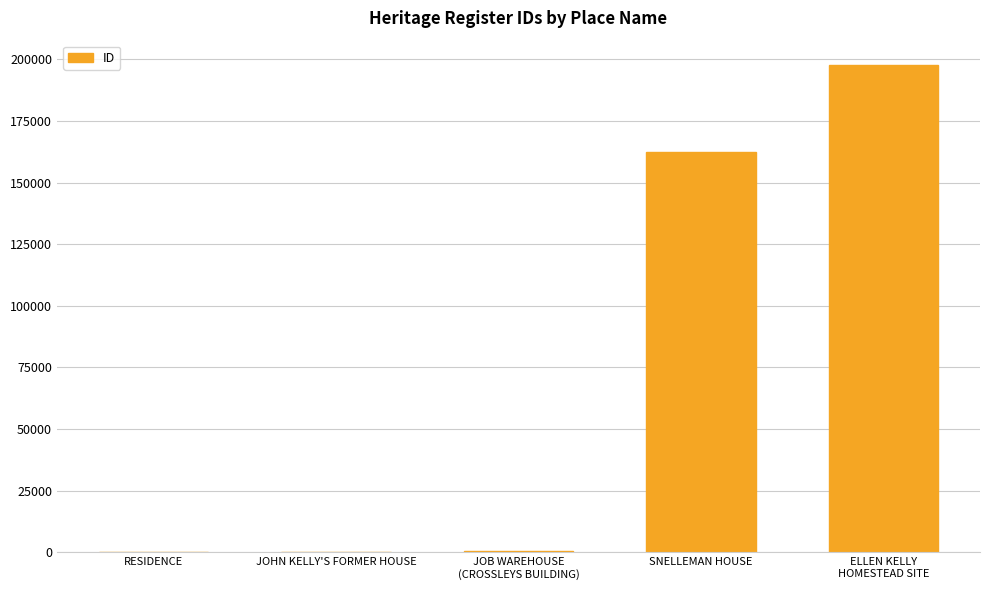

At which label is the value closest to 98874?

SNELLEMAN HOUSE